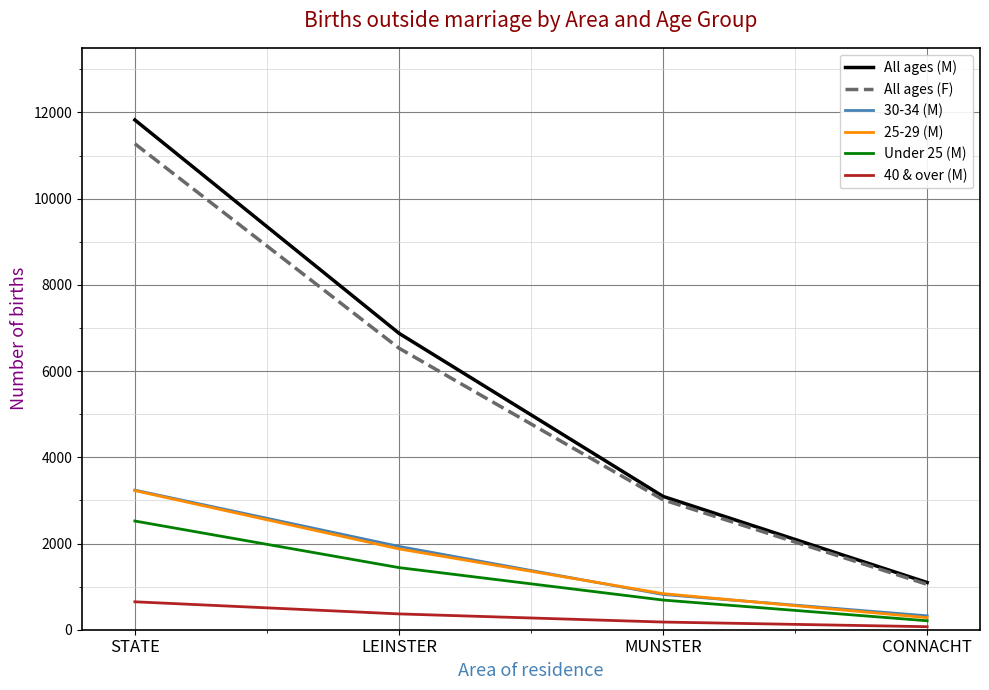

Which label corresponds to the largest value in the chart?

STATE